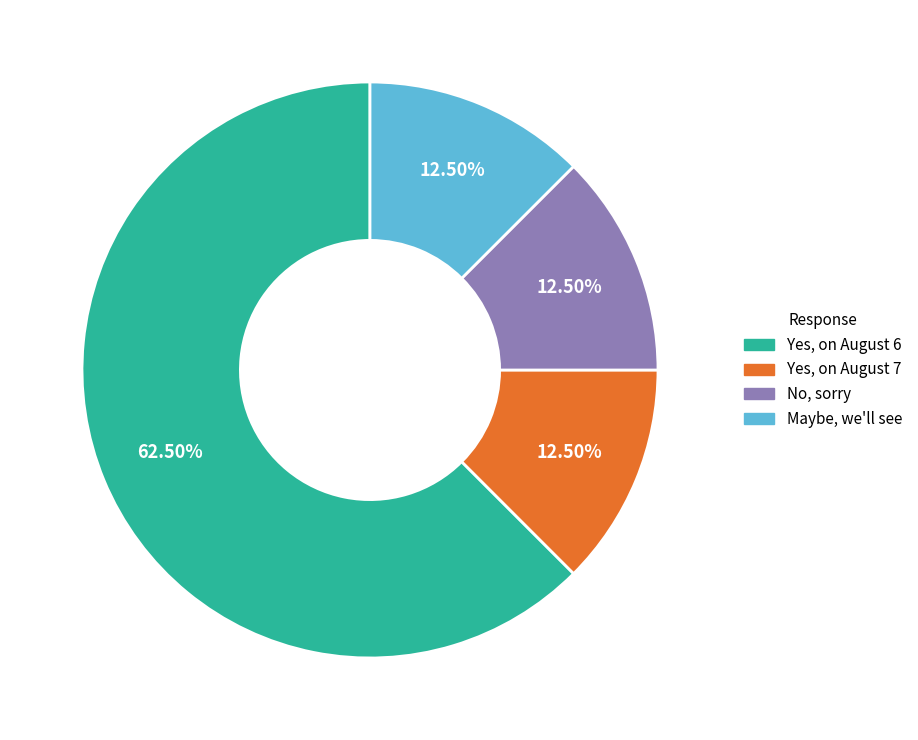

Combined, do Yes, on August 7 and Maybe, we'll see account for over 50%?

No